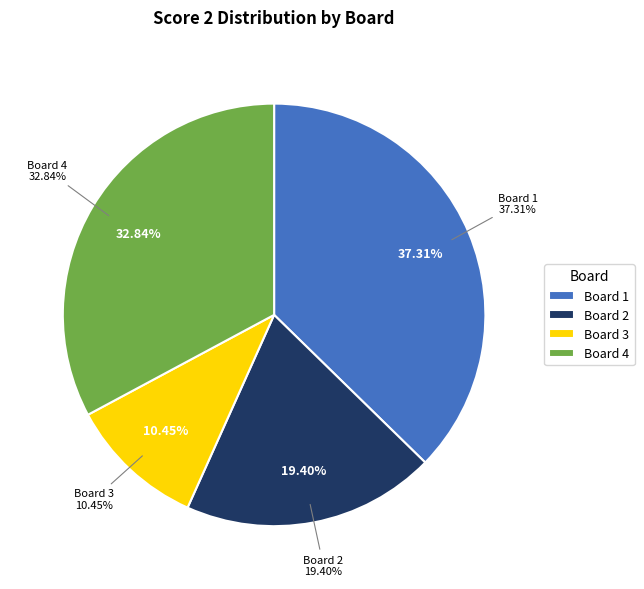

Which slice is the largest?

1